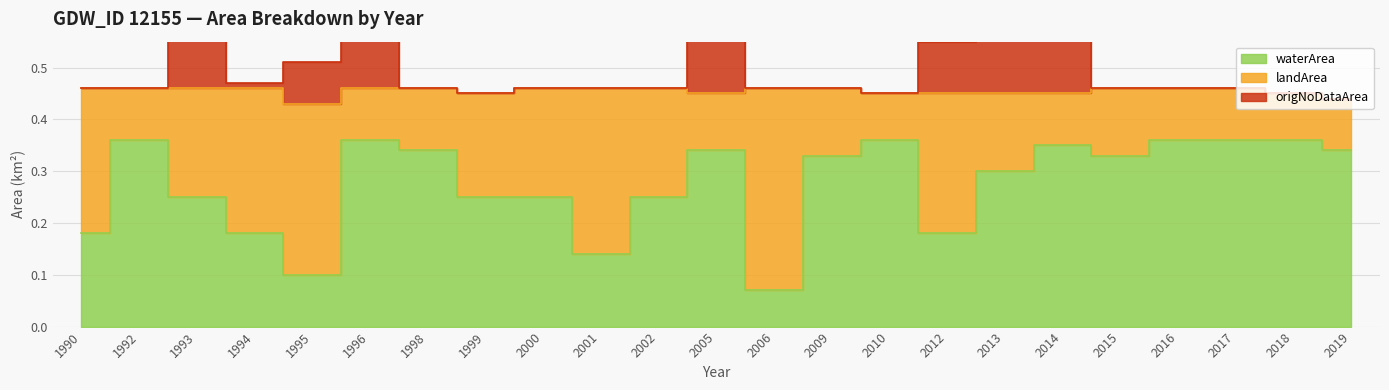

How many waterArea values are between 0 and 1?

23